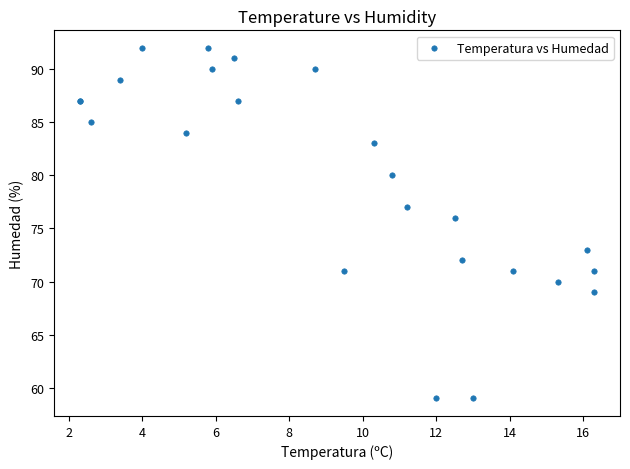

What Y value in the scatter plot is closest to 75?

76